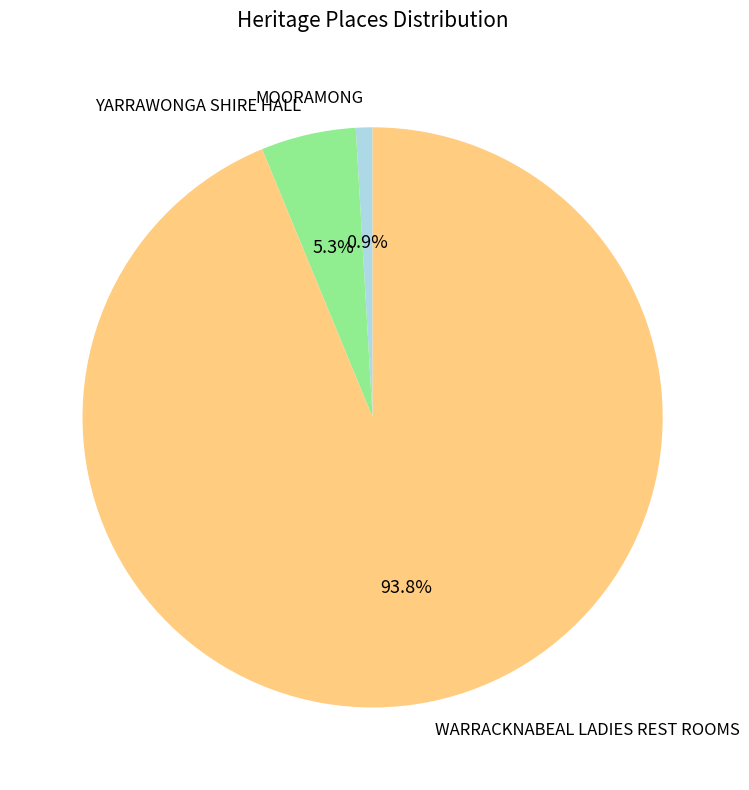

To the nearest percent, what is the difference between the largest and smallest slice percentages?

93%